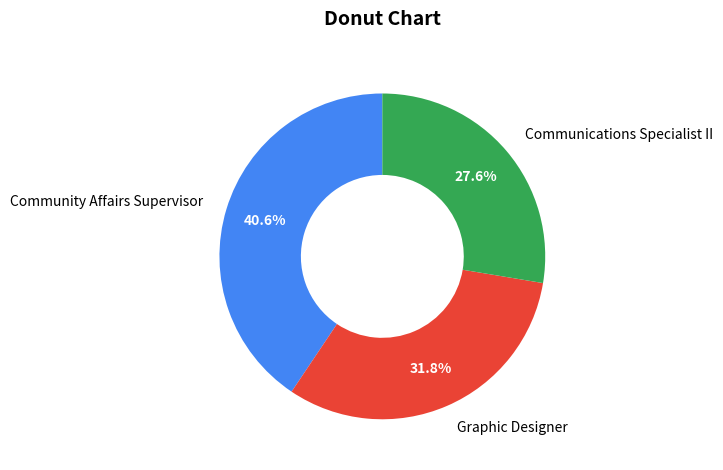

Between Community Affairs Supervisor and Communications Specialist II, which is larger?

Community Affairs Supervisor